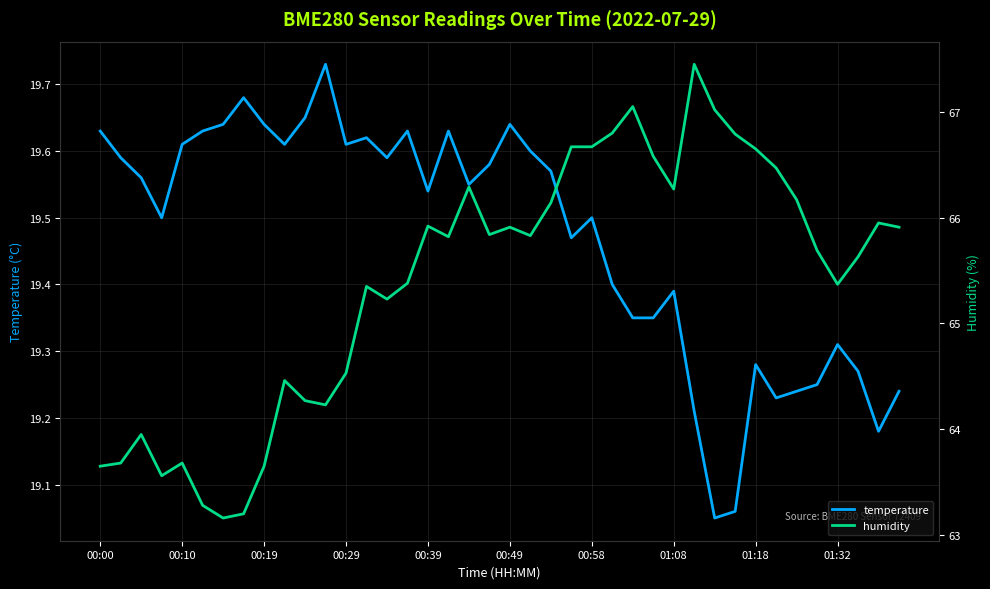

Is it true that temperature equals 11.5 at 01:08?

False